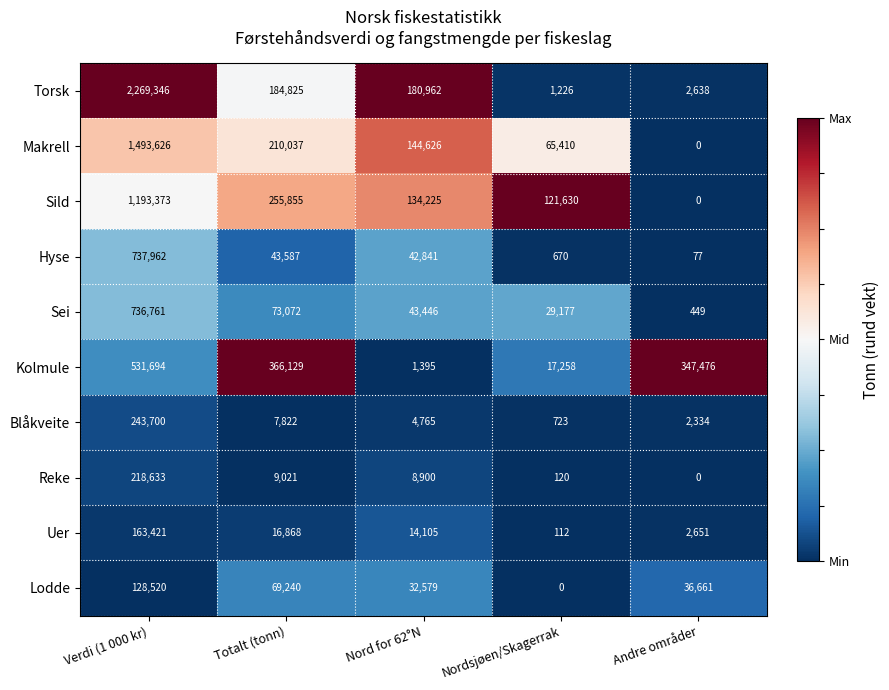

Is it true that Kolmule equals 250147 at Verdi (1 000 kr)?

False